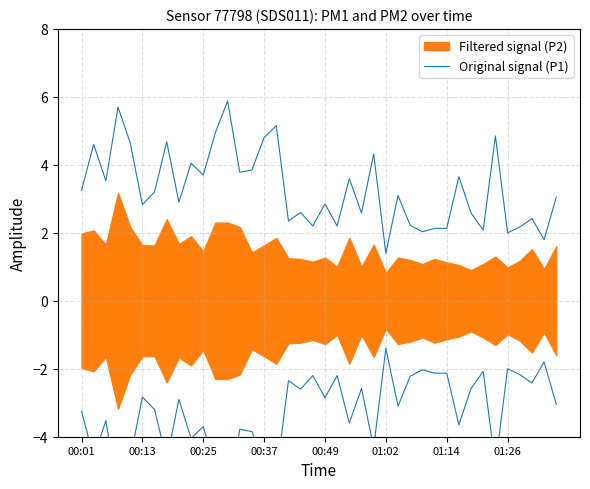

True or false: the data shows 3.2 at 00:01.

True